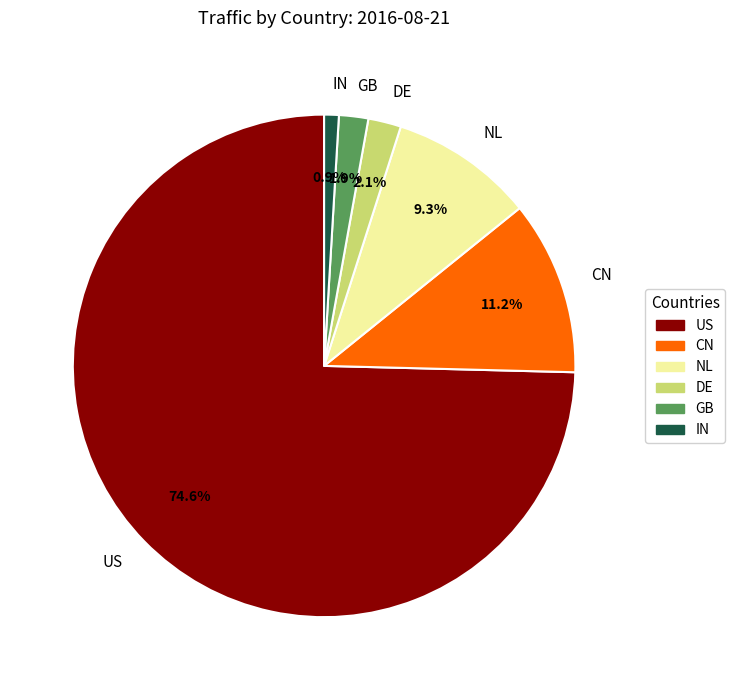

To the nearest percent, what is the difference between the US and IN slice percentages?

74%